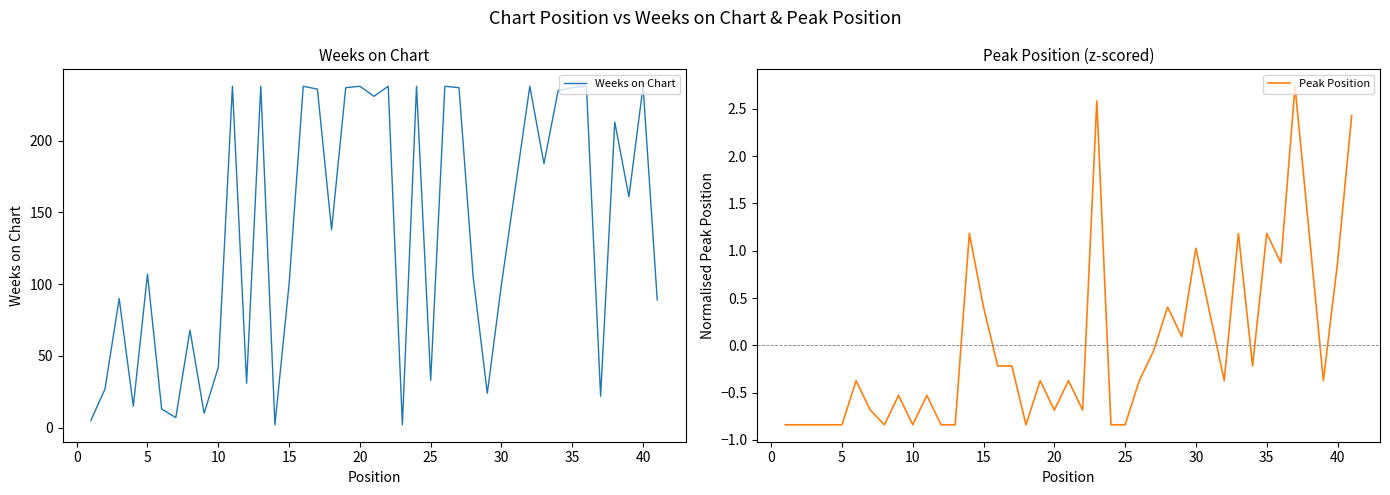

What is the value of the Weeks on Chart point at the 1st from the left?

5.0